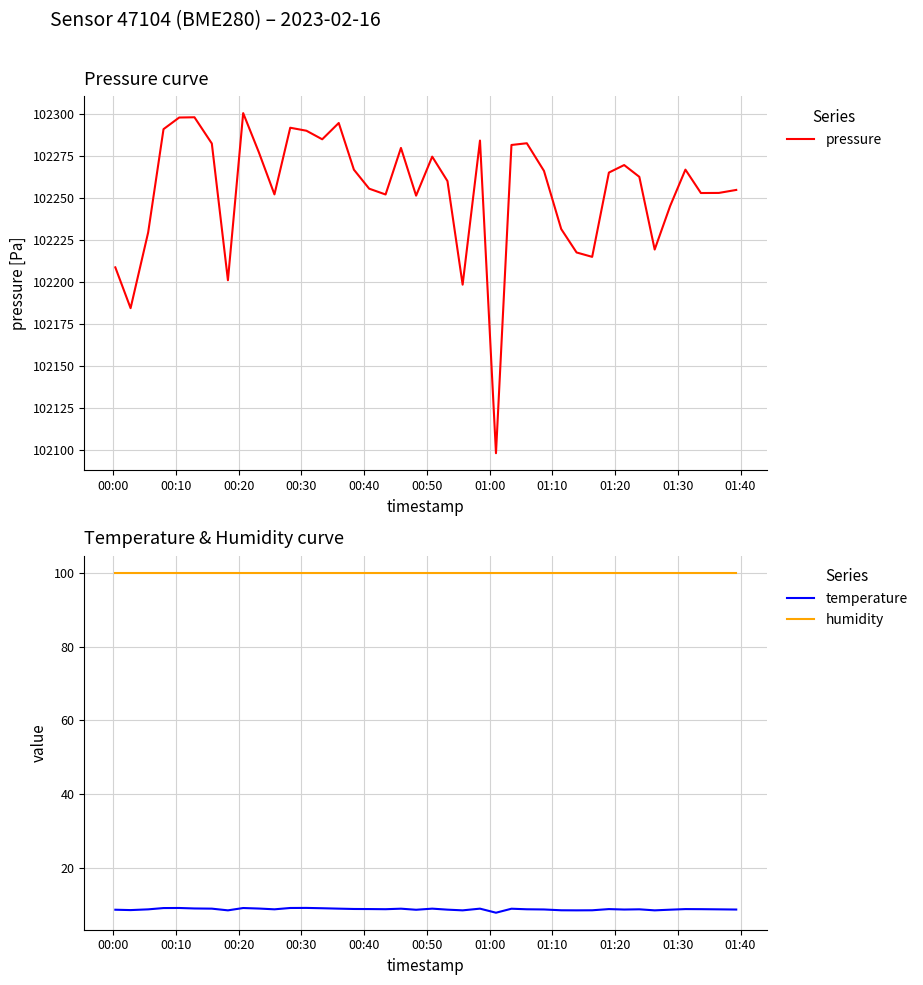

Does the chart have visible grid lines?

Yes